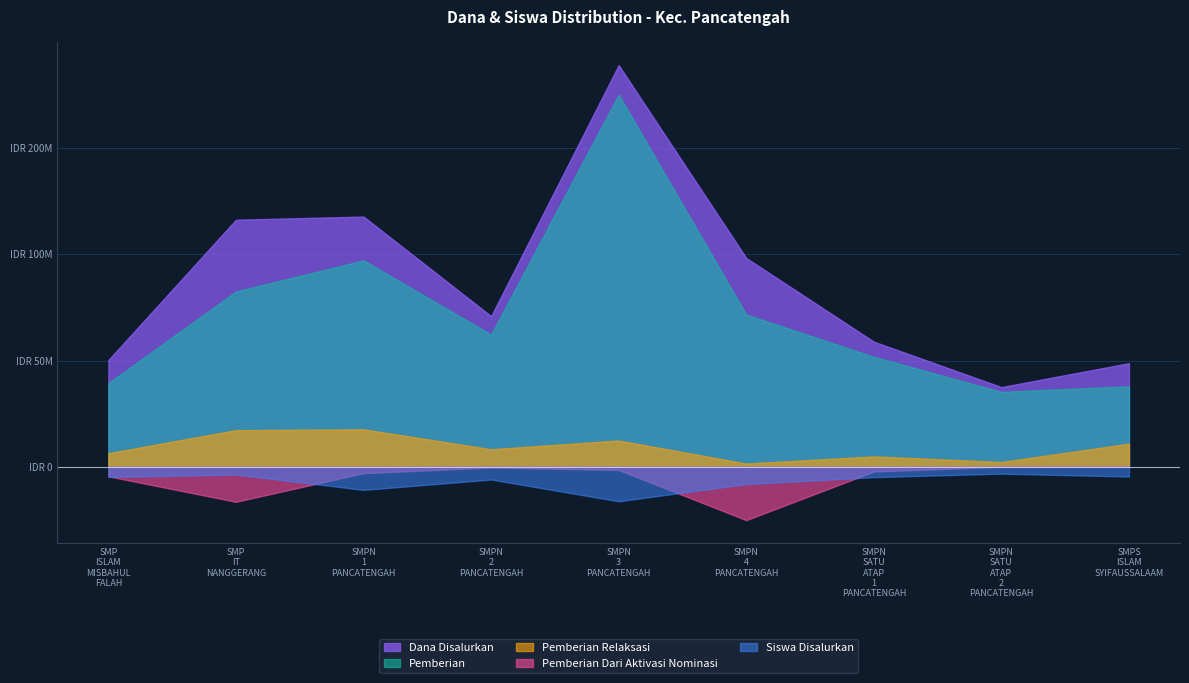

How many values in the Pemberian Relaksasi series are below 8250000?

4